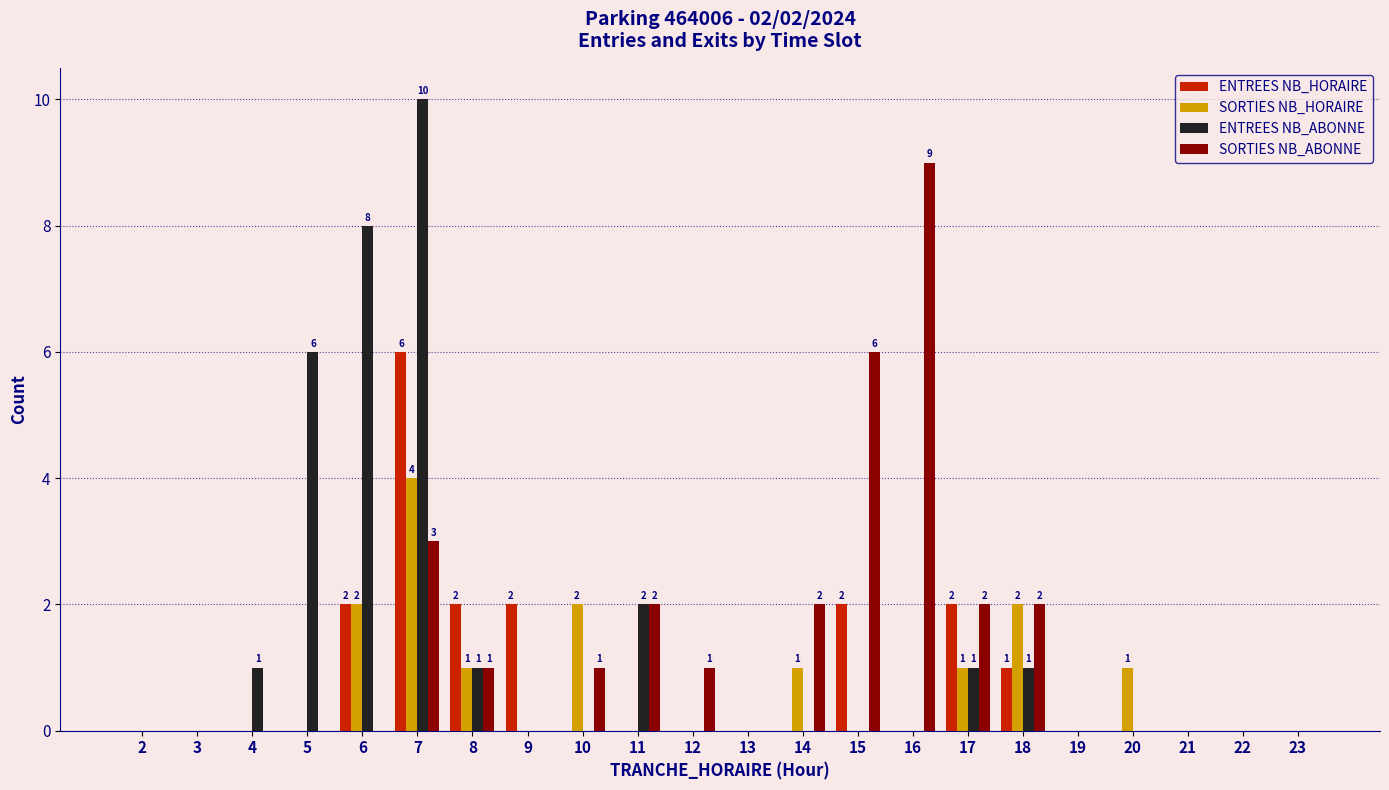

Reading left to right, what are all the values shown in this chart?

ENTREES NB_HORAIRE: 0	0	0	0	2	6	2	2	0	0	0	0	0	2	0	2	1	0	0	0	0	0
SORTIES NB_HORAIRE: 0	0	0	0	2	4	1	0	2	0	0	0	1	0	0	1	2	0	1	0	0	0
ENTREES NB_ABONNE: 0	0	1	6	8	10	1	0	0	2	0	0	0	0	0	1	1	0	0	0	0	0
SORTIES NB_ABONNE: 0	0	0	0	0	3	1	0	1	2	1	0	2	6	9	2	2	0	0	0	0	0